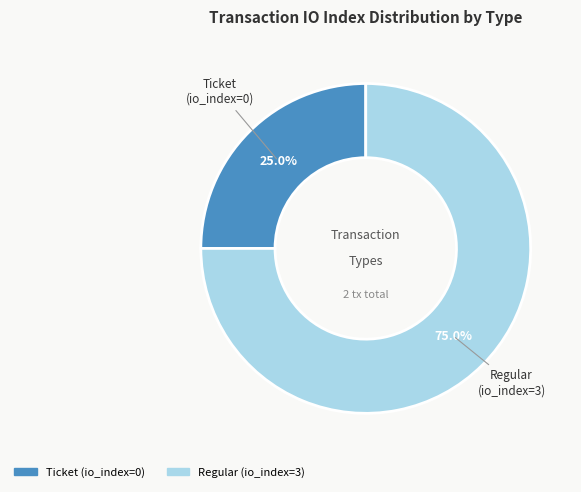

Does Ticket represent more than half of the total?

No